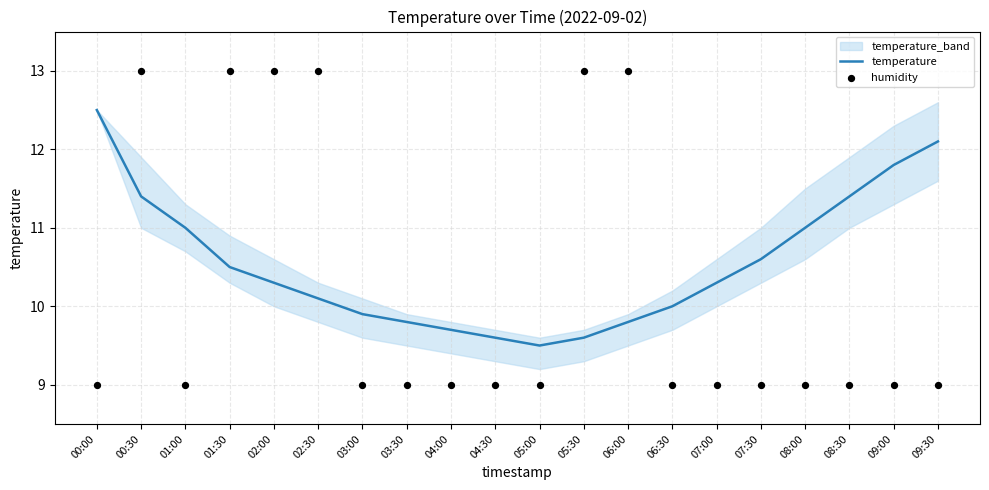

Is the value of humidity at 03:30 greater than the value of temperature at 00:00?

No